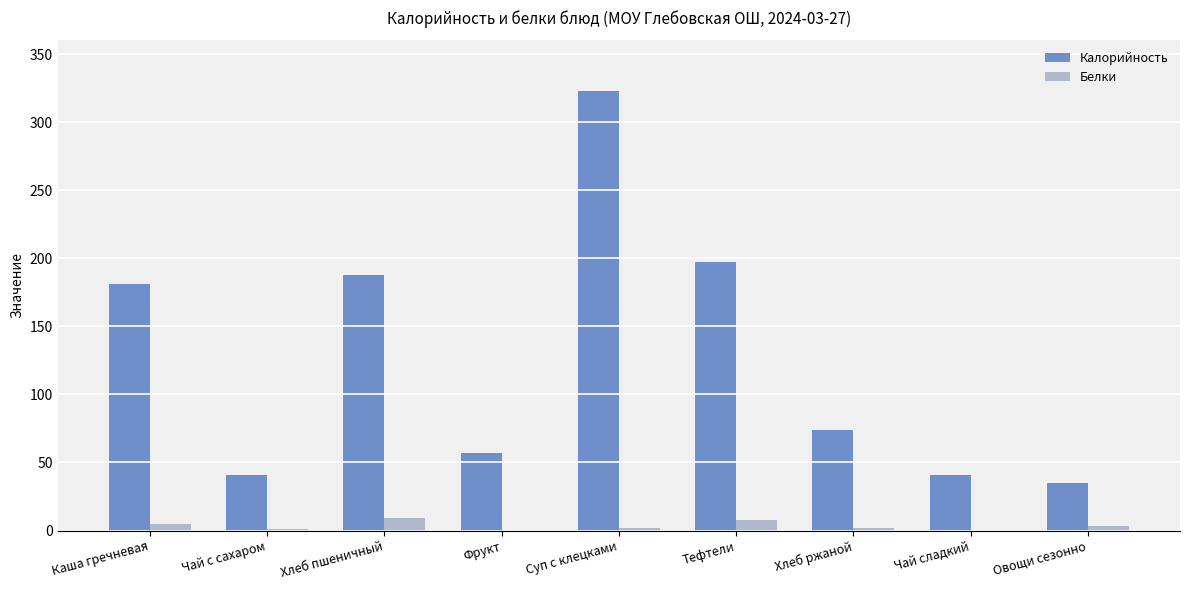

What is the approximate value of Калорийность at Хлеб пшеничный?

188